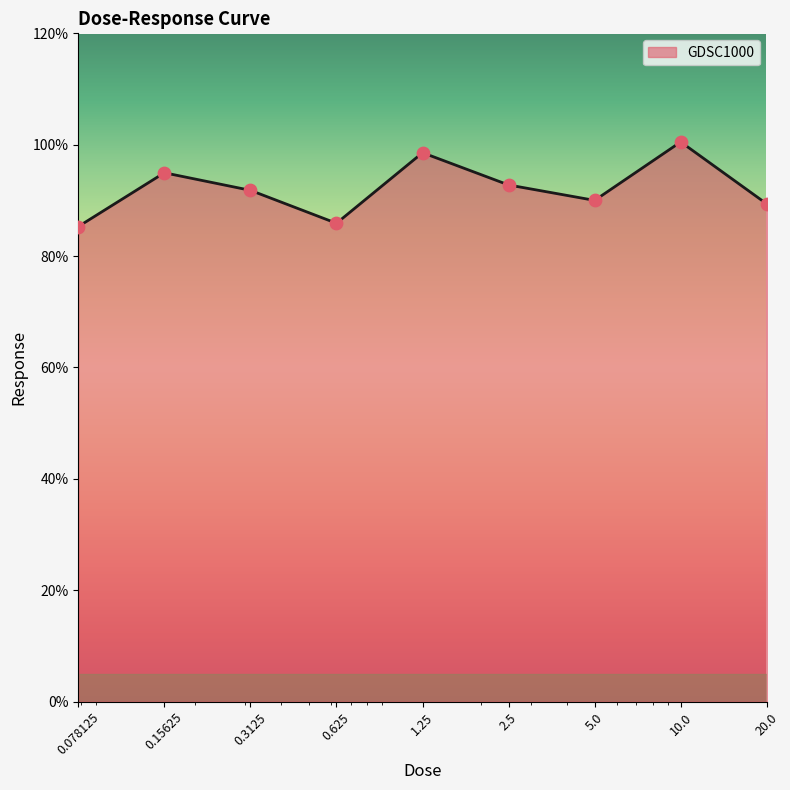

What is the maximum value shown in the chart?

100.5